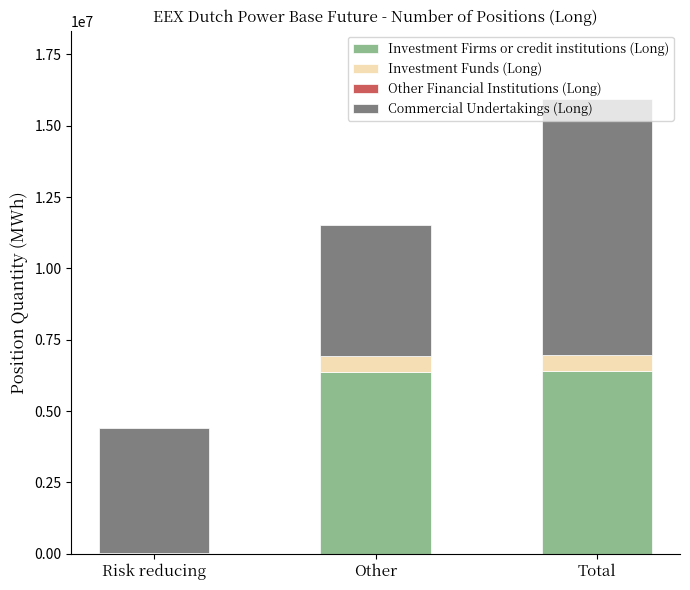

Are the bars horizontal?

No